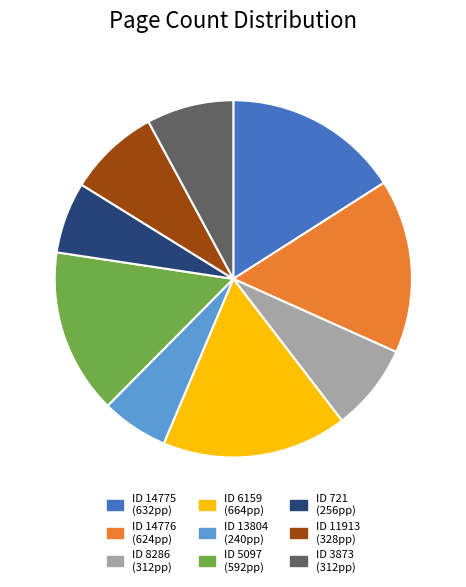

Is there a majority slice in this chart?

No